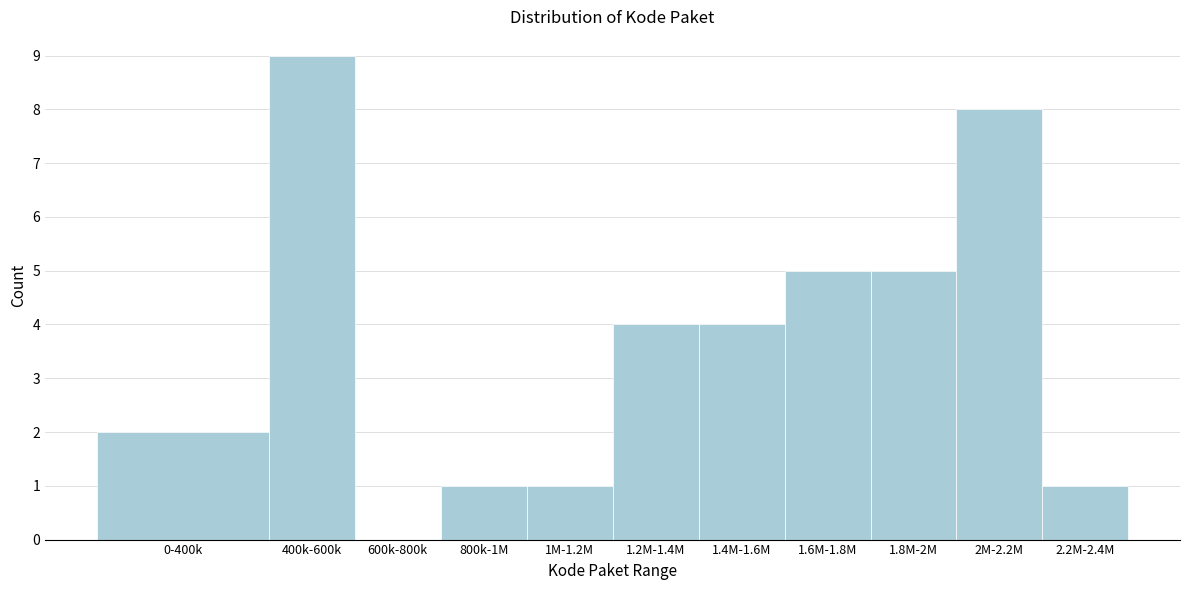

Reading left to right, what are all the values shown in this chart?

0-400k=2	400k-600k=9	600k-800k=0	800k-1M=1	1M-1.2M=1	1.2M-1.4M=4	1.4M-1.6M=4	1.6M-1.8M=5	1.8M-2M=5	2M-2.2M=8	2.2M-2.4M=1